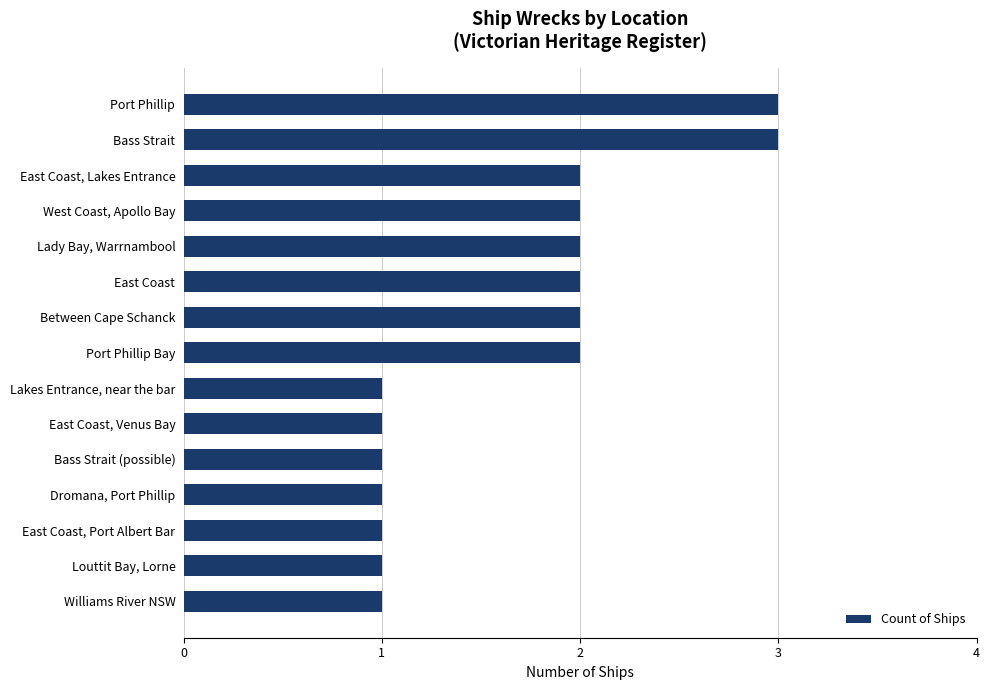

Between Louttit Bay, Lorne and West Coast, Apollo Bay, which is larger?

West Coast, Apollo Bay